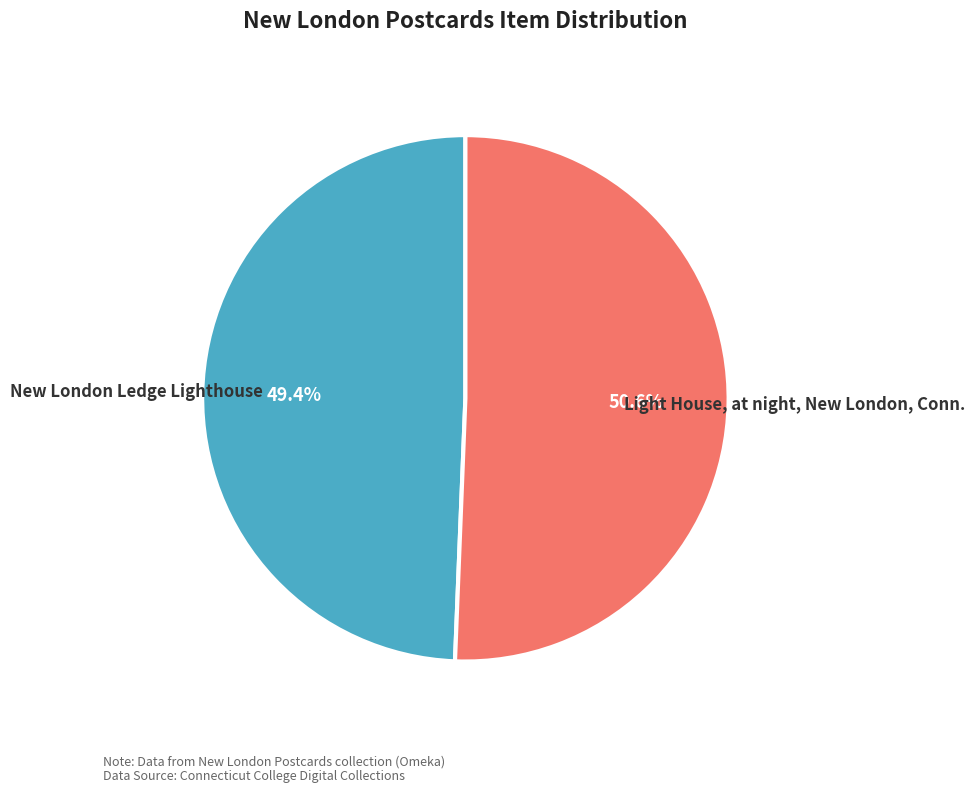

Count the number of slices in the pie.

2